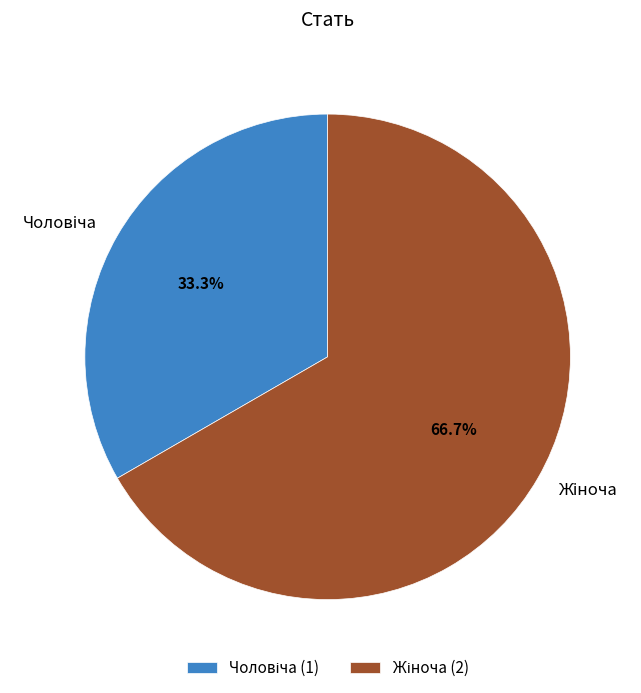

Is there a majority slice in this chart?

Yes